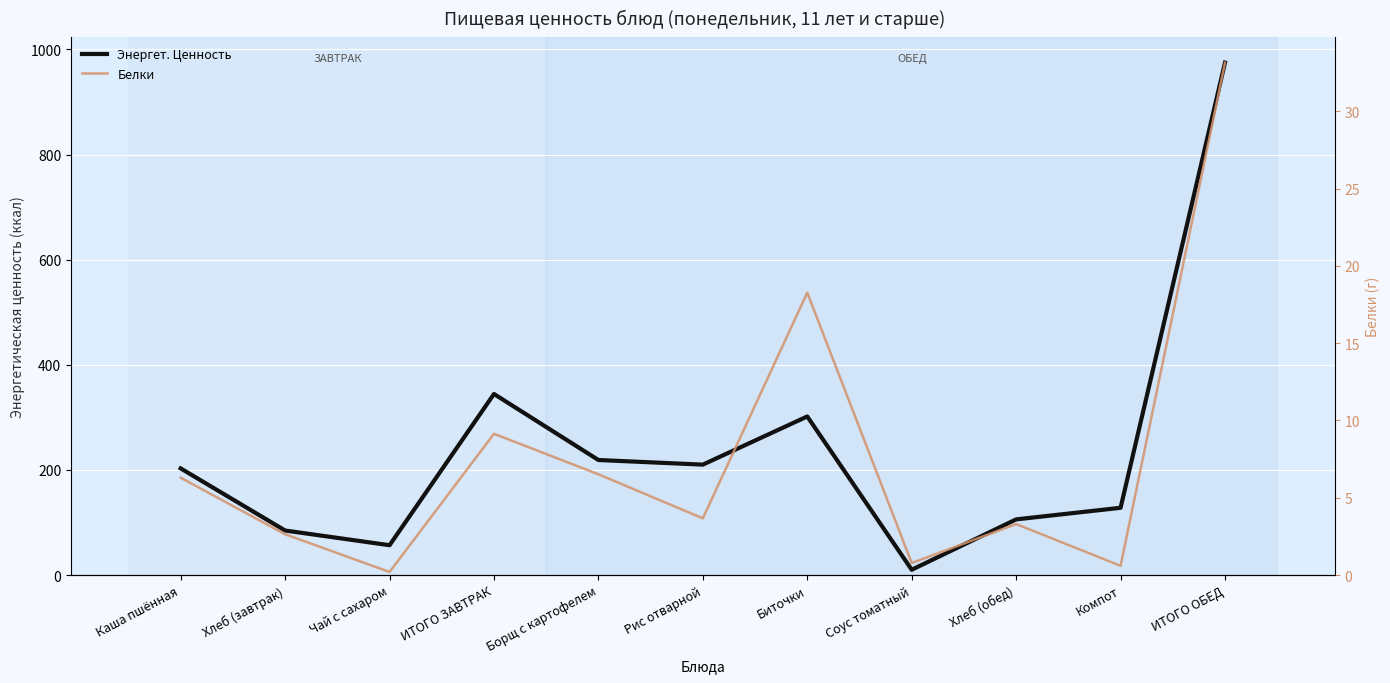

How many distinct data groups are displayed?

2